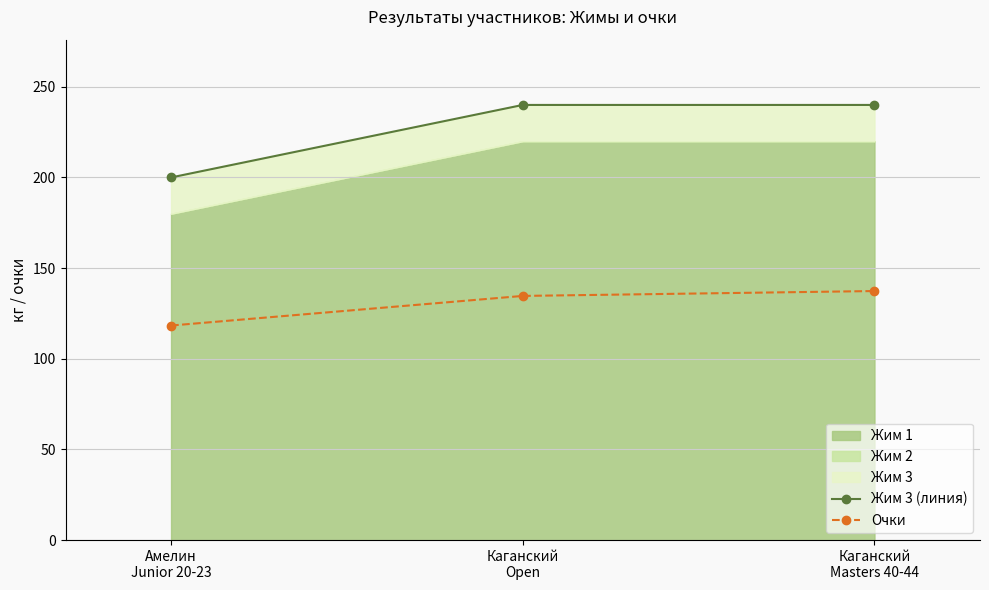

Reading left to right, extract all data points from this chart.

Жим 3 (линия): 200.0	240.0	240.0
Очки: 118.3	134.7	137.4